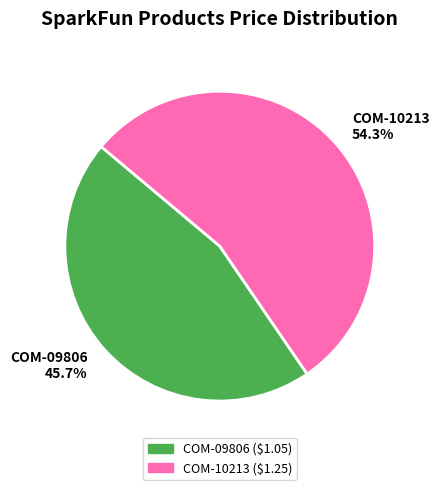

Is there a majority slice in this chart?

Yes